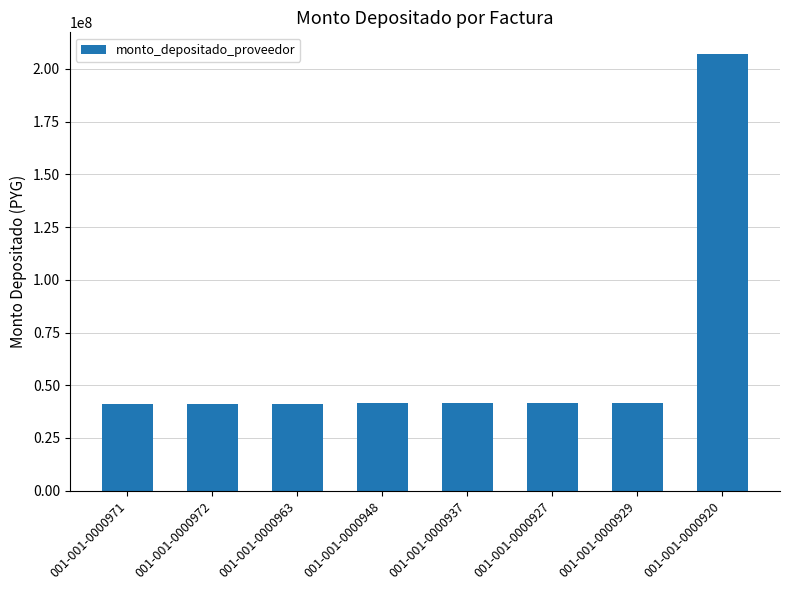

What is the ratio of the value at 001-001-0000972 to the value at 001-001-0000937?

1.0